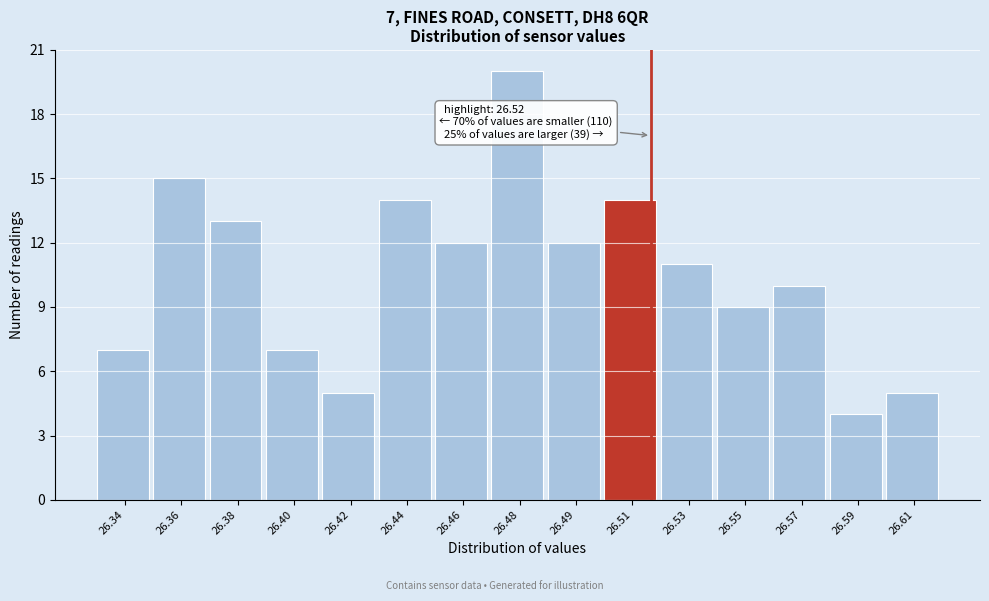

Reading right to left, list all the values displayed in this chart.

5	4	10	9	11	14	12	20	12	14	5	7	13	15	7